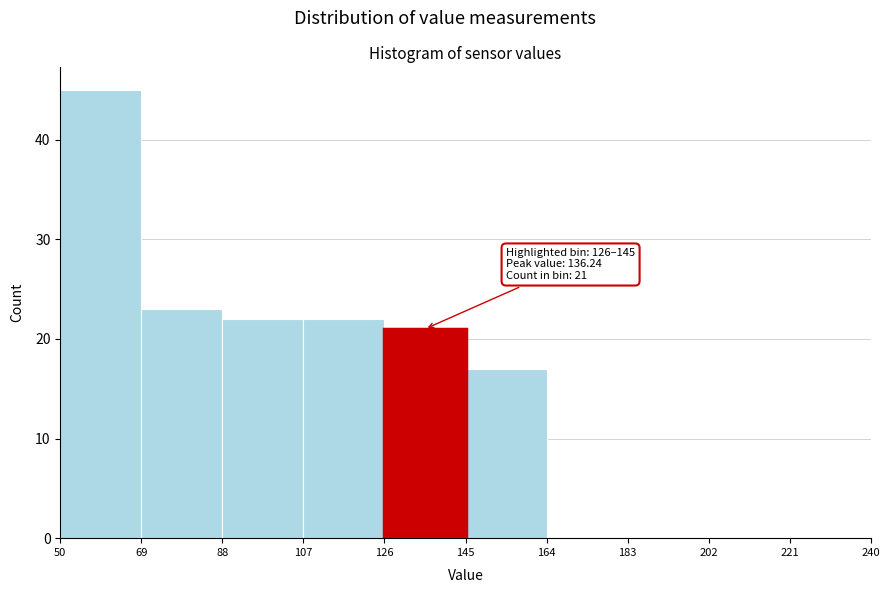

Which range on the x-axis has the tallest bar?

50 to 69